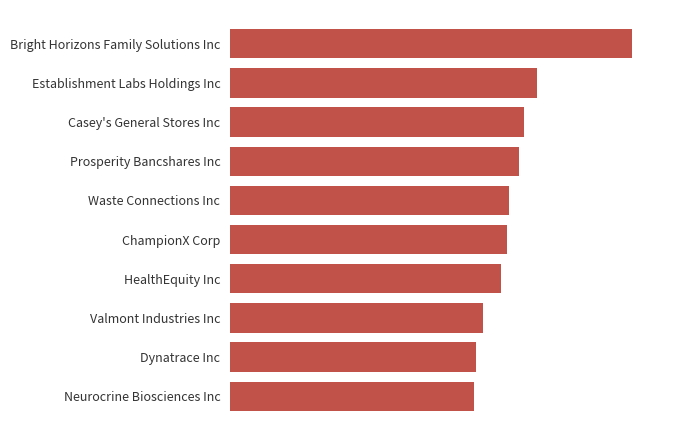

Does the chart contain any negative values?

No